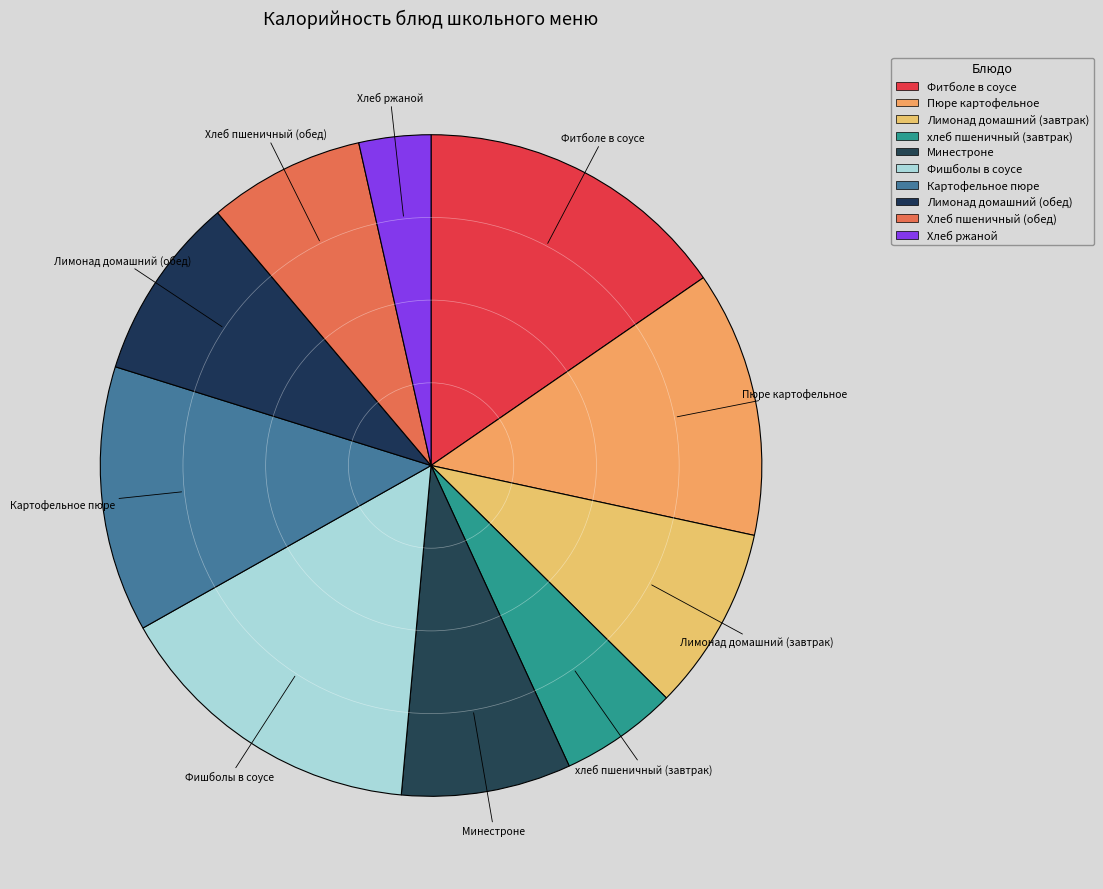

Count the number of slices in the pie.

10